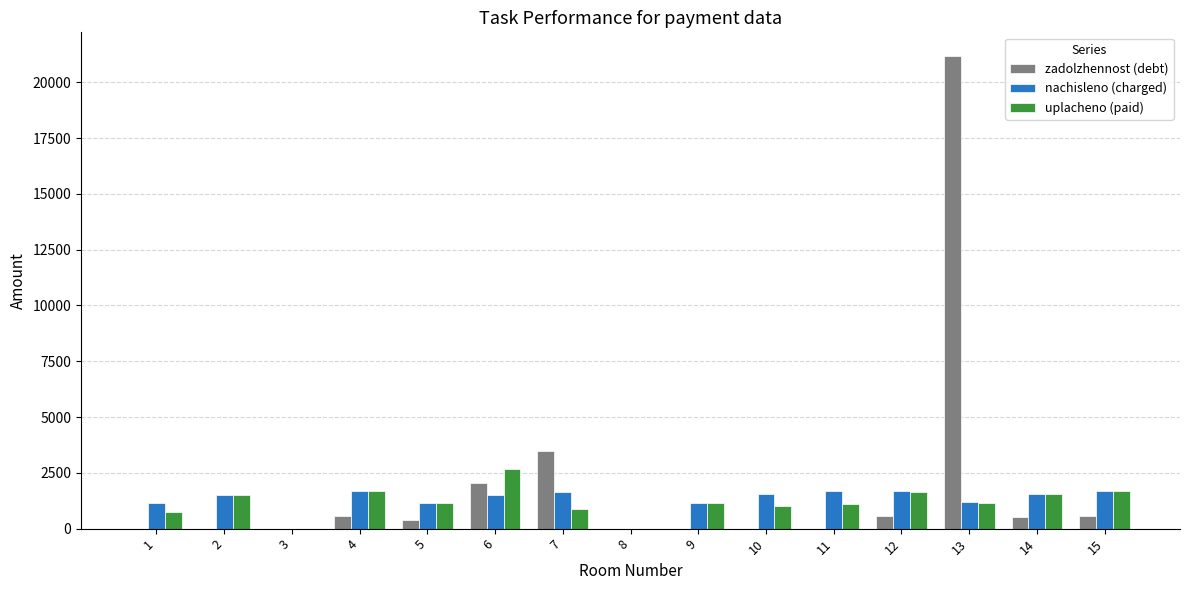

What is the sum of all nachisleno (charged) values?

19095.0